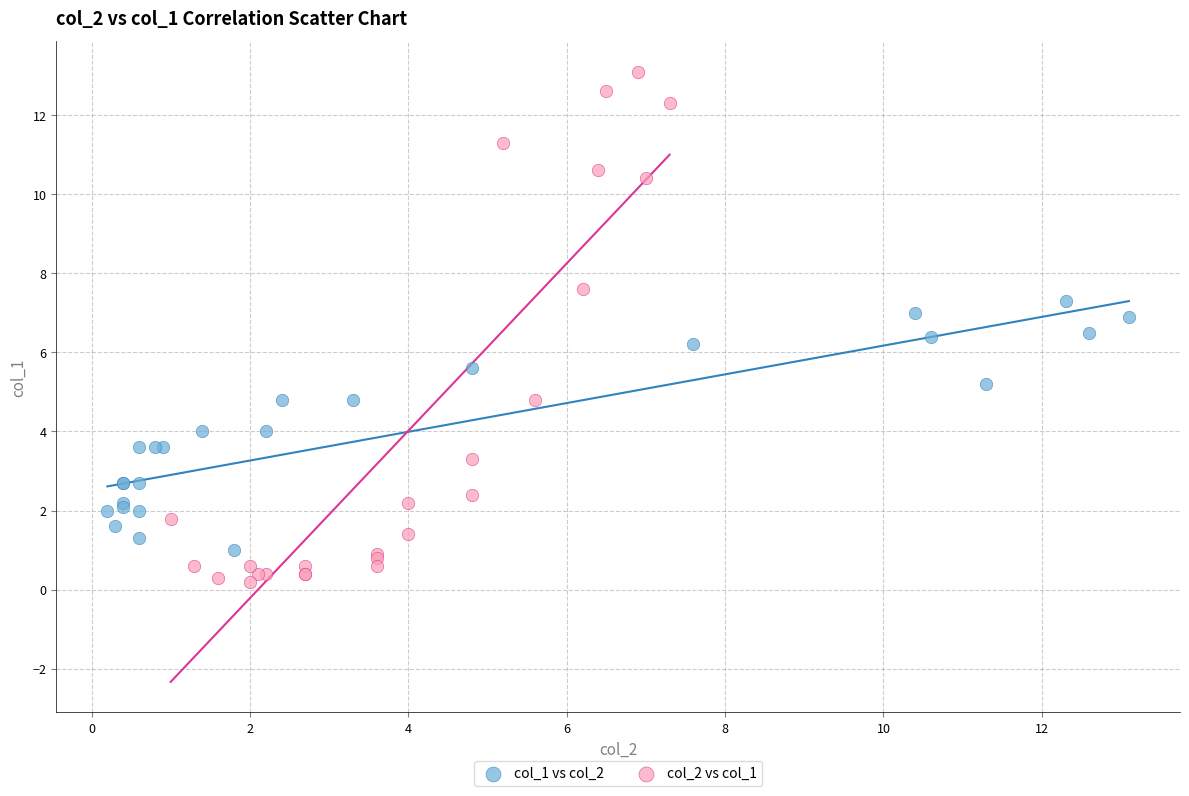

Which series has the largest Y range (max minus min)?

col_2 vs col_1